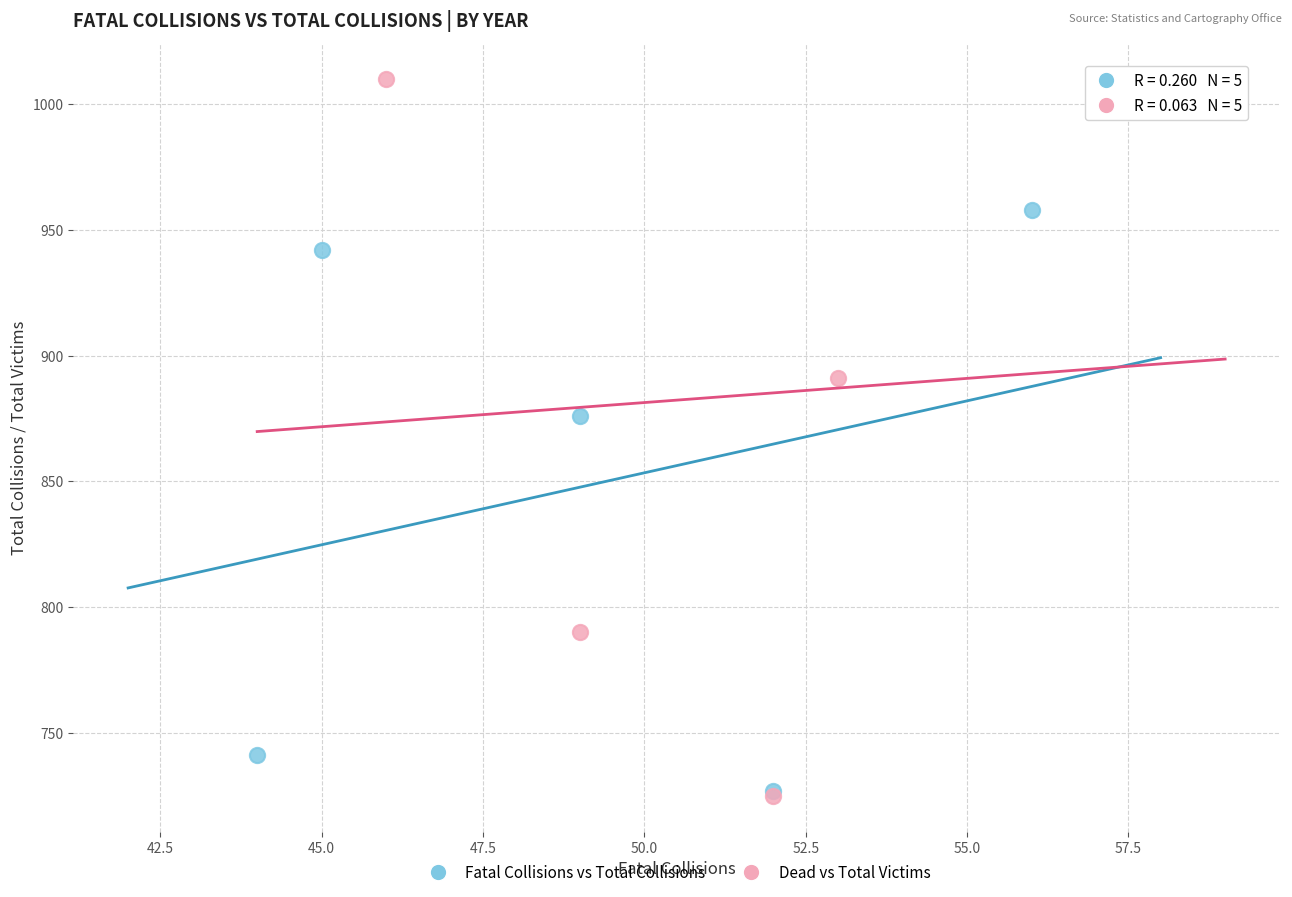

Which series has the largest Y range (max minus min)?

Dead vs Total Victims